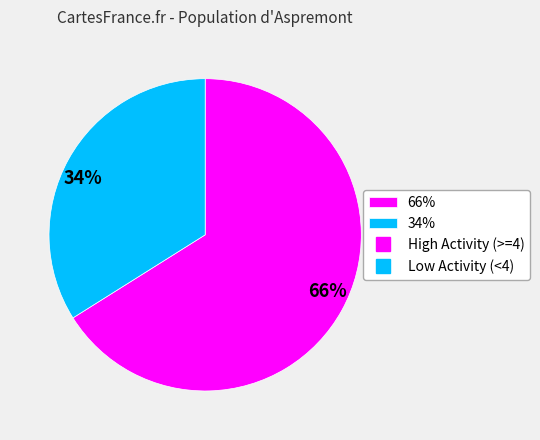

To the nearest percent, what is the average slice percentage?

50%